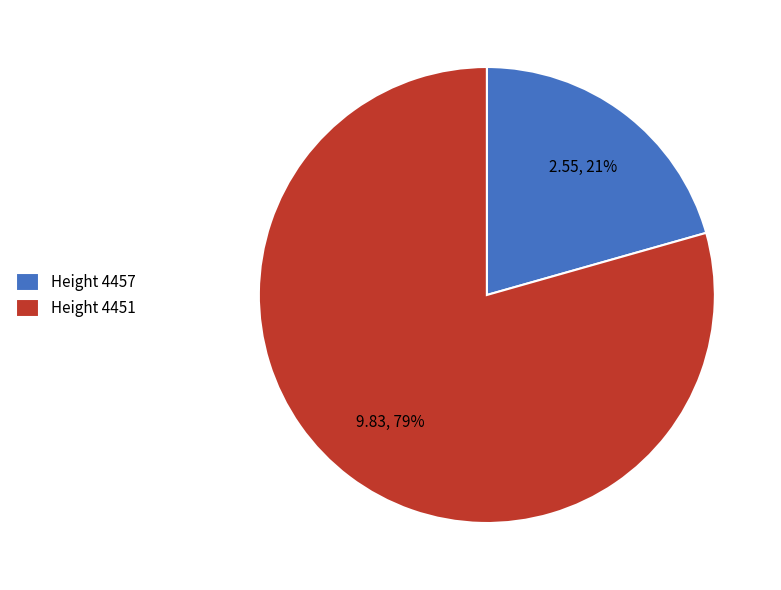

To the nearest percent, what portion does Height 4451 represent?

79%